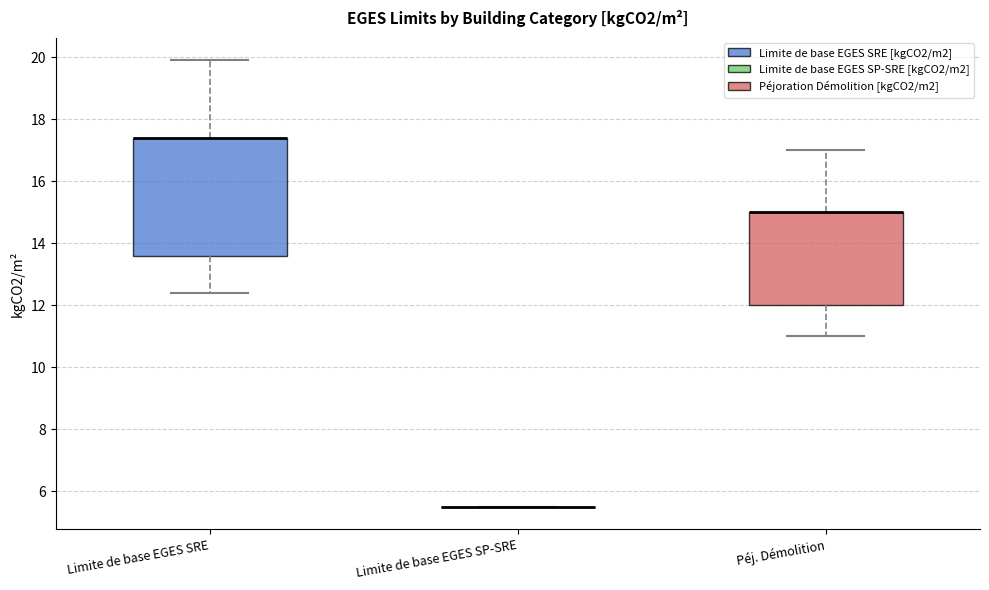

Comparing the boxes themselves (not the whiskers), which one is the tallest?

Limite de base EGES SRE